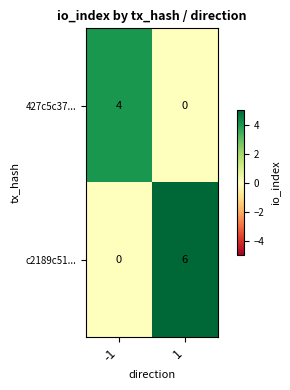

Reading right to left, list all the values displayed in this chart.

427c5c37...: 0	4
c2189c51...: 6	0